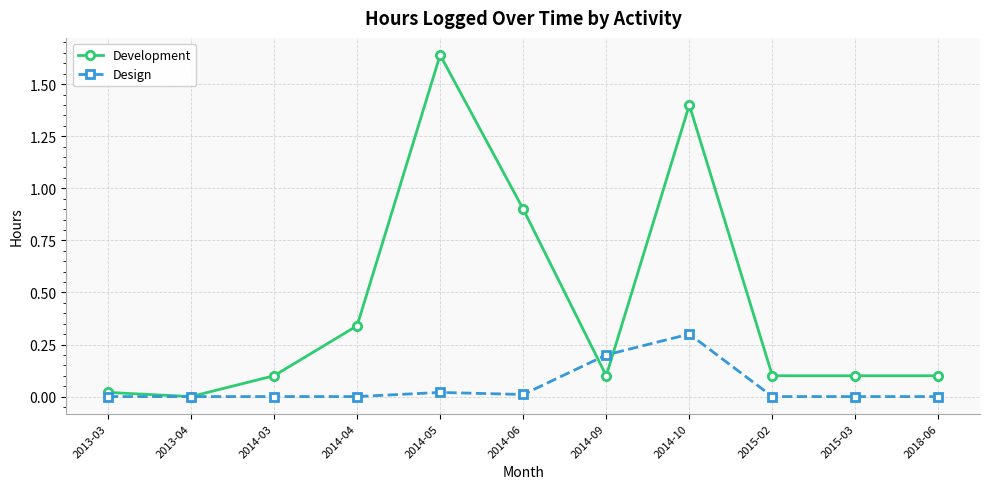

True or false: Design has more than 0 points higher than both neighbors.

True